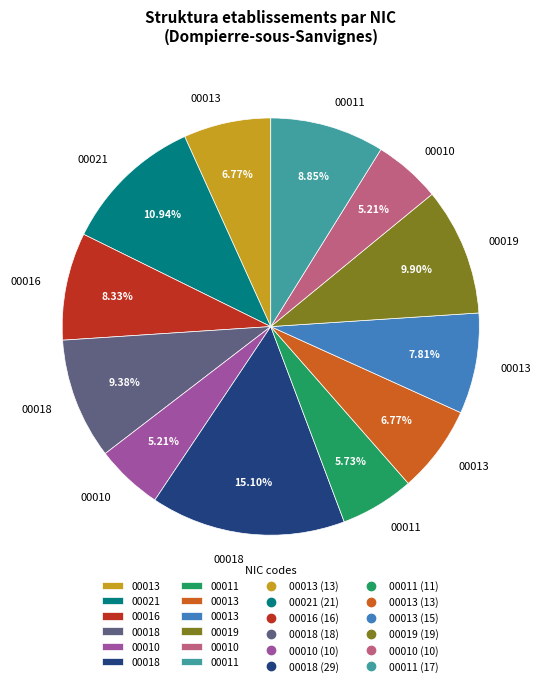

Count the number of slices in the pie.

12